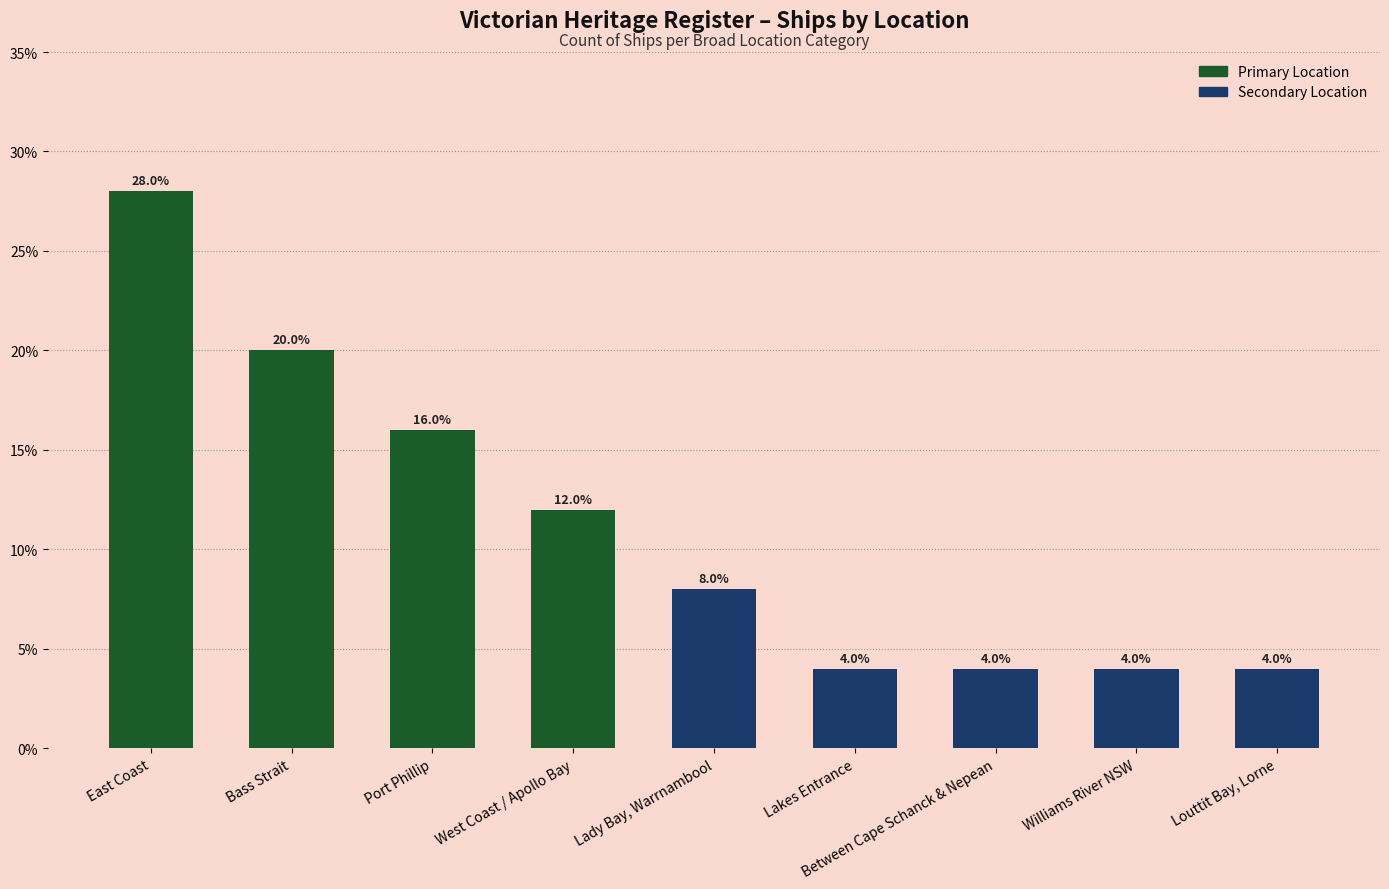

How many values are below 8?

4